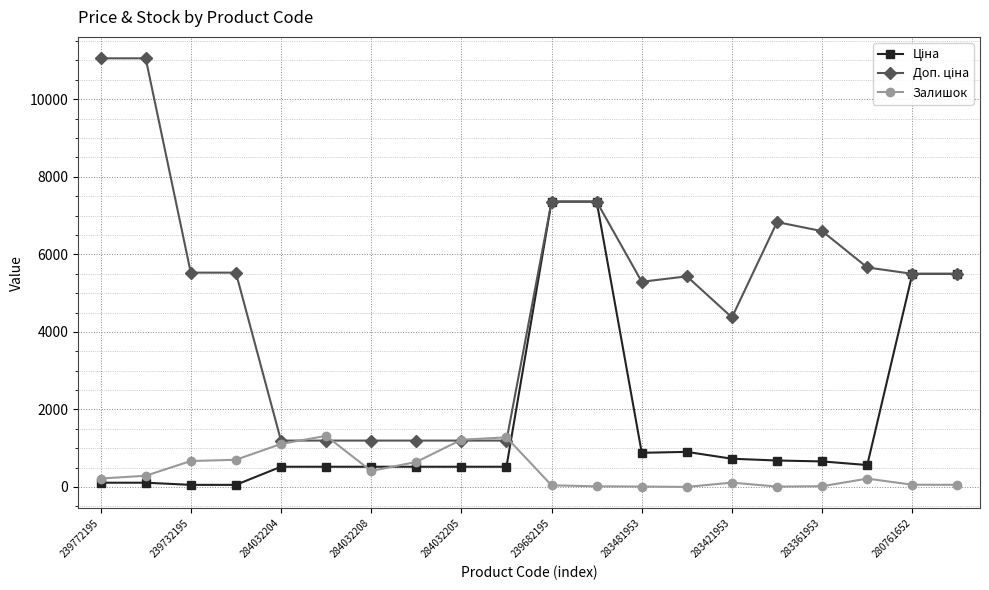

What is the value of the Залишок point at the 9th from the left?

1219.0